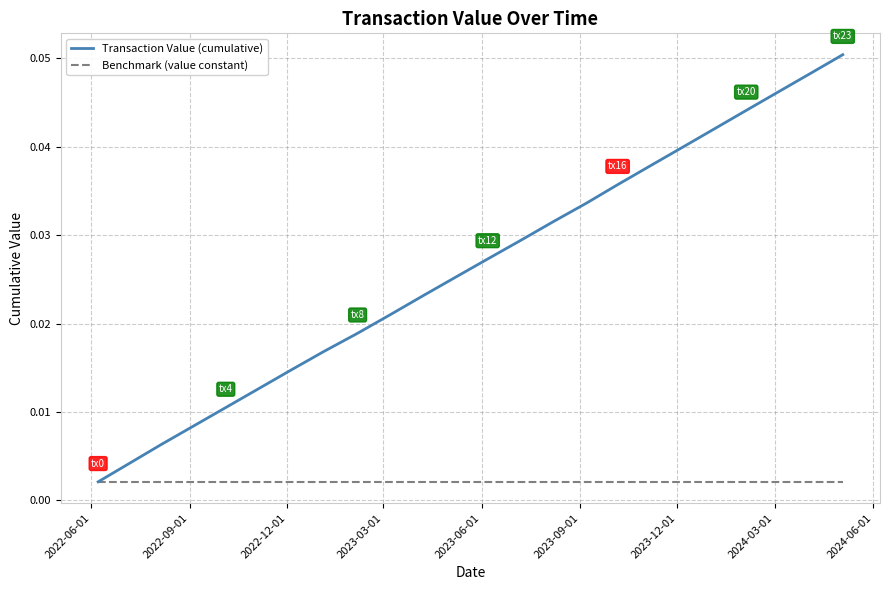

Which series has the largest total across all categories?

Transaction Value (cumulative)